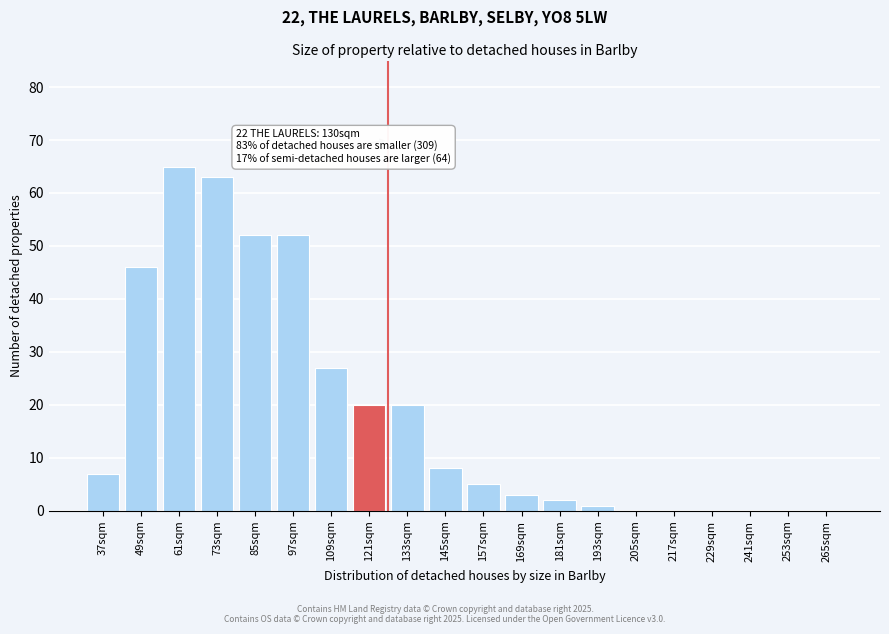

Reading left to right, extract all data points from this chart.

37sqm=7	49sqm=46	61sqm=65	73sqm=63	85sqm=52	97sqm=52	109sqm=27	121sqm=20	133sqm=20	145sqm=8	157sqm=5	169sqm=3	181sqm=2	193sqm=1	205sqm=0	217sqm=0	229sqm=0	241sqm=0	253sqm=0	265sqm=0